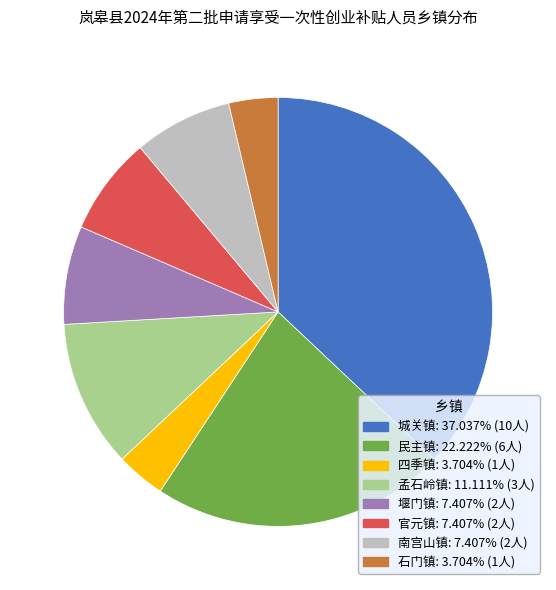

Is there any slice that represents more than half of the pie?

No